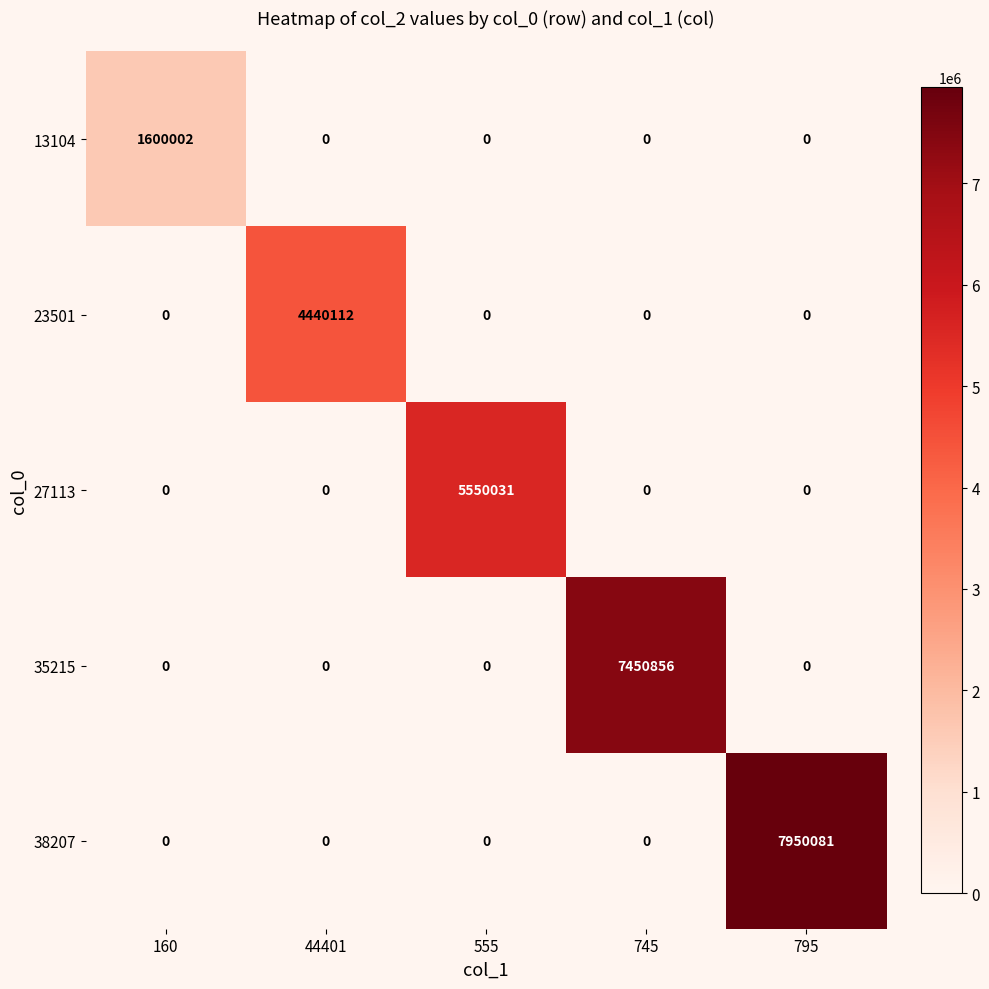

What is the difference between the maximum and minimum values in the 13104 series?

1600002